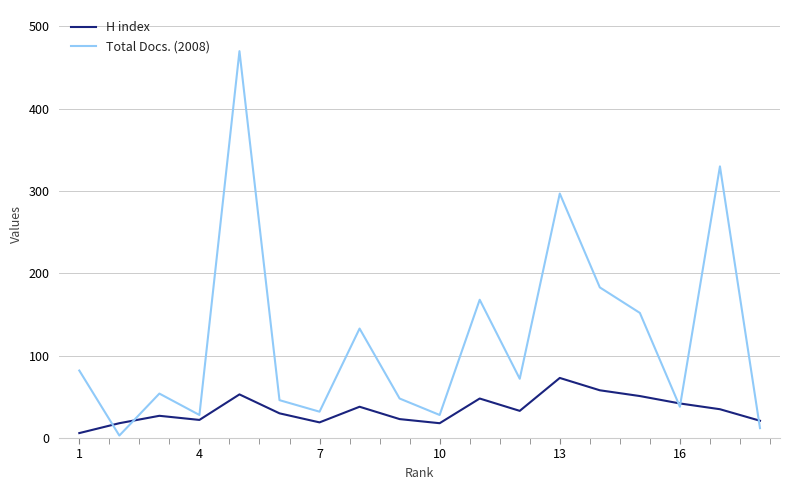

What is the sum of all Total Docs. (2008) values?

2176